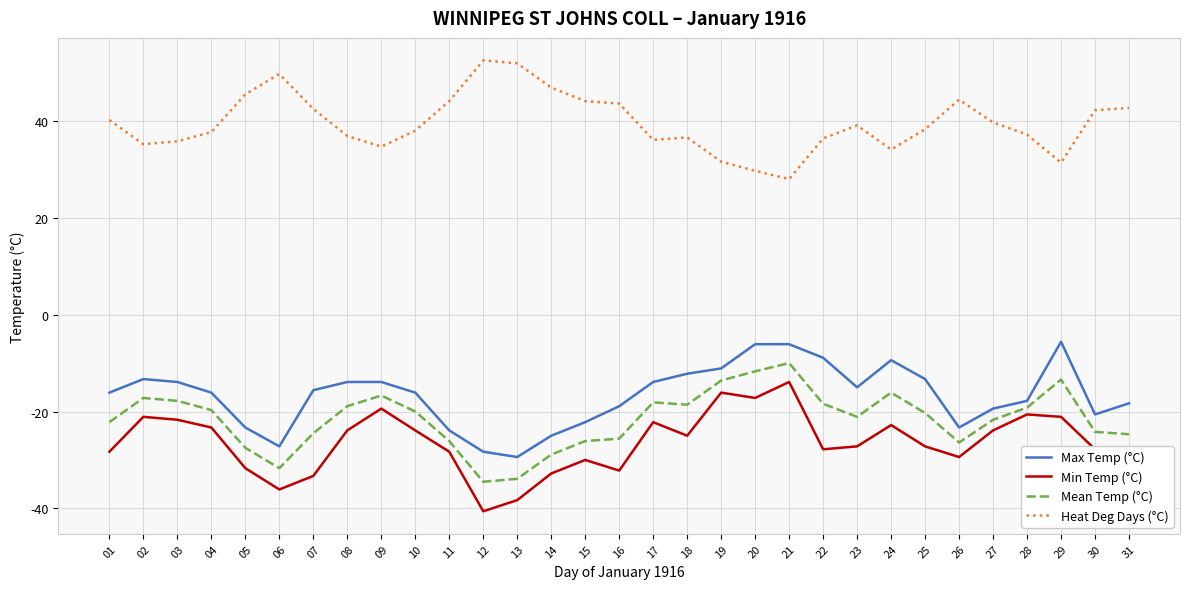

What is the average value of the Max Temp (°C) series?

-16.7